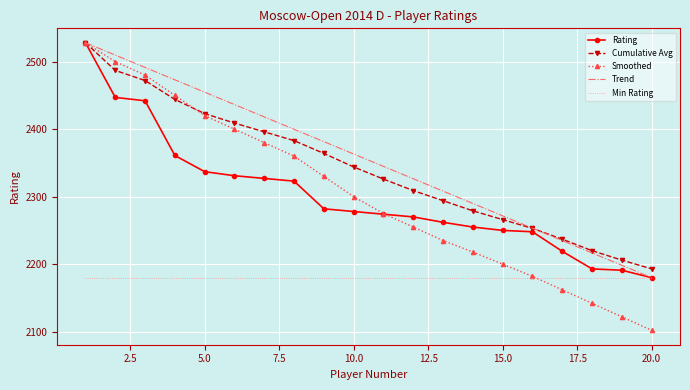

What is the minimum value for Min Rating?

2180.0